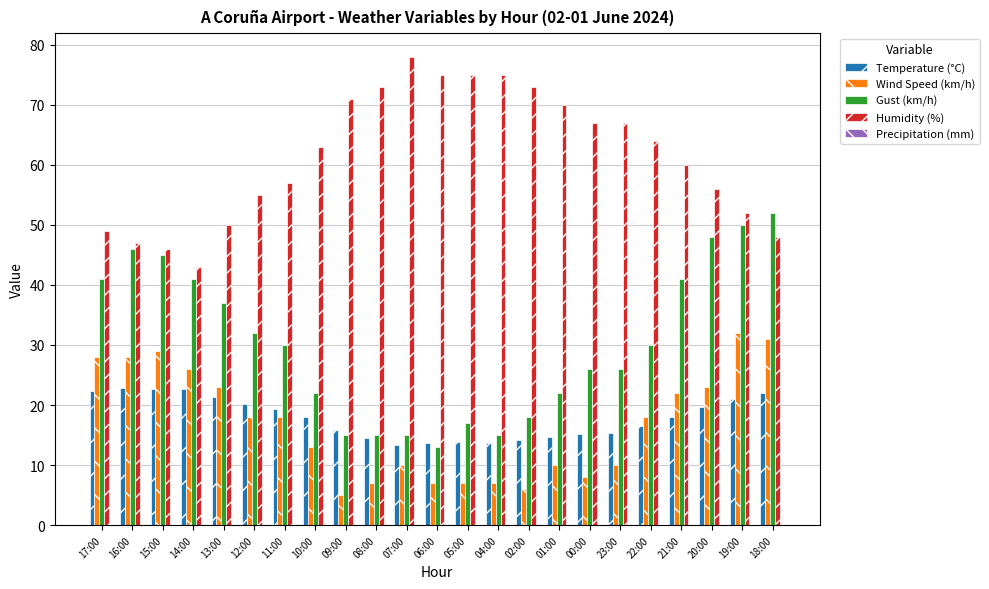

Rank the series at 11:00 from lowest to highest value.

Wind Speed (km/h), Temperature (°C), Gust (km/h), Humidity (%)